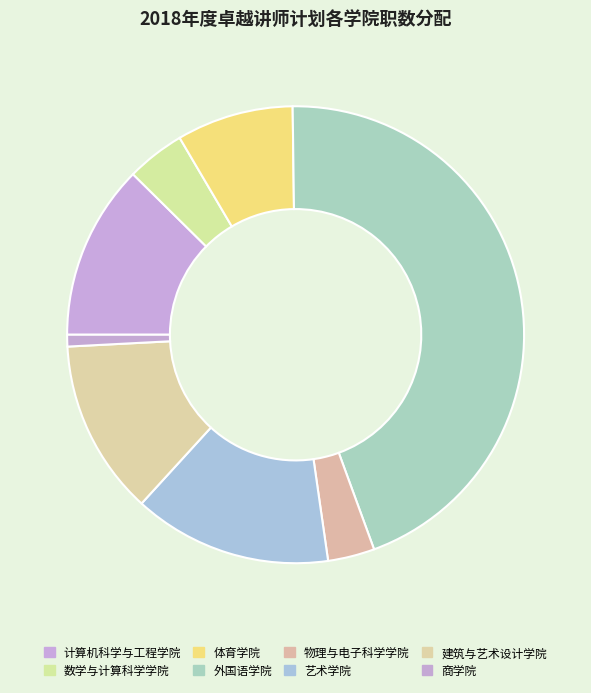

How many slices are in this pie chart?

8